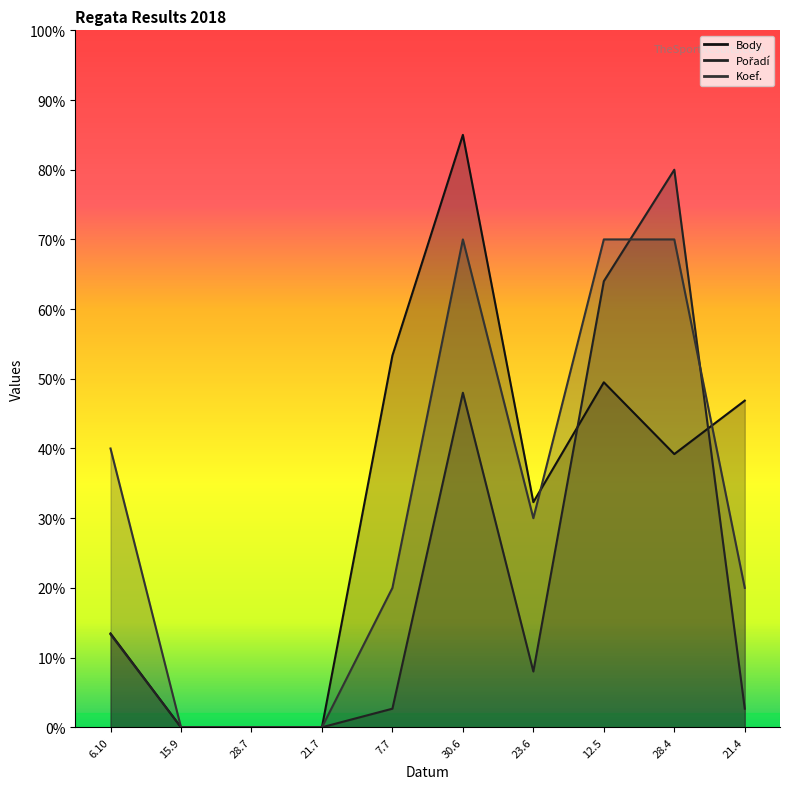

Is the value of Pořadí at 23.6 greater than the value of Koef. at 21.7?

Yes